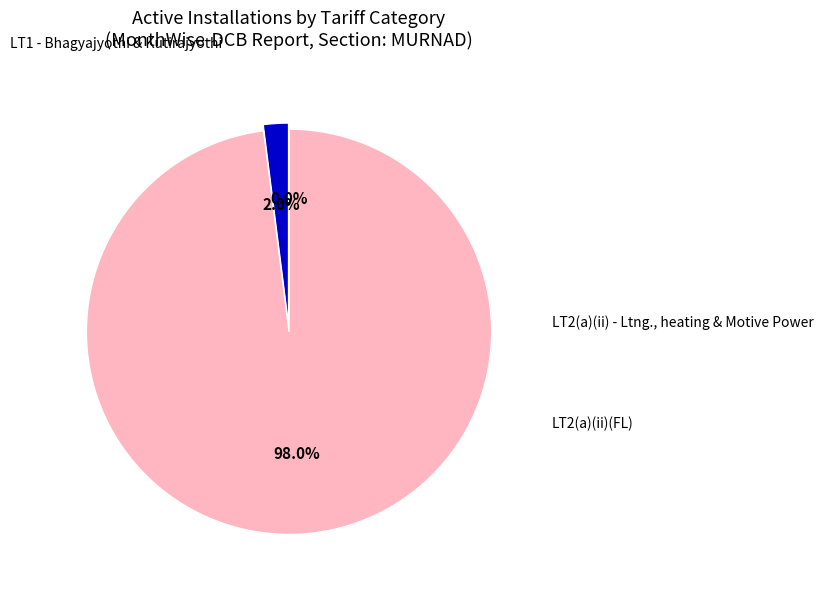

Is there a majority slice in this chart?

Yes